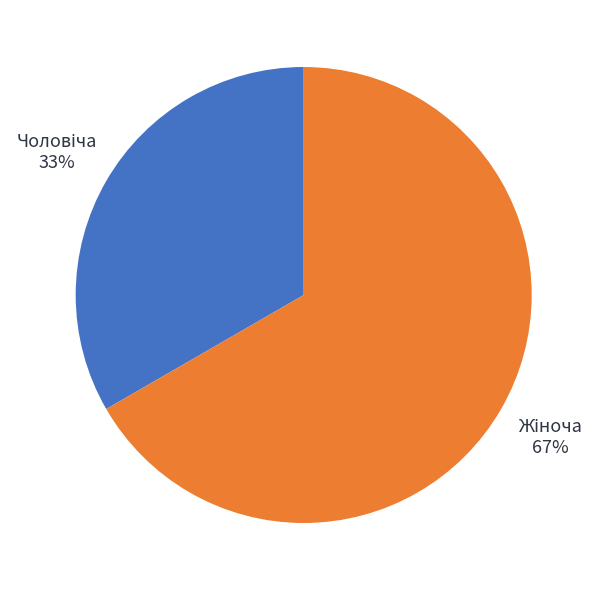

To the nearest percent, what is the average slice percentage?

50%